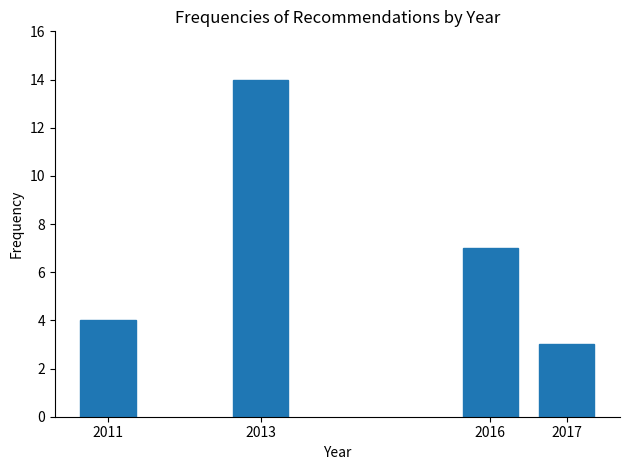

Reading right to left, list all the values displayed in this chart.

2017=3	2016=7	2013=14	2011=4